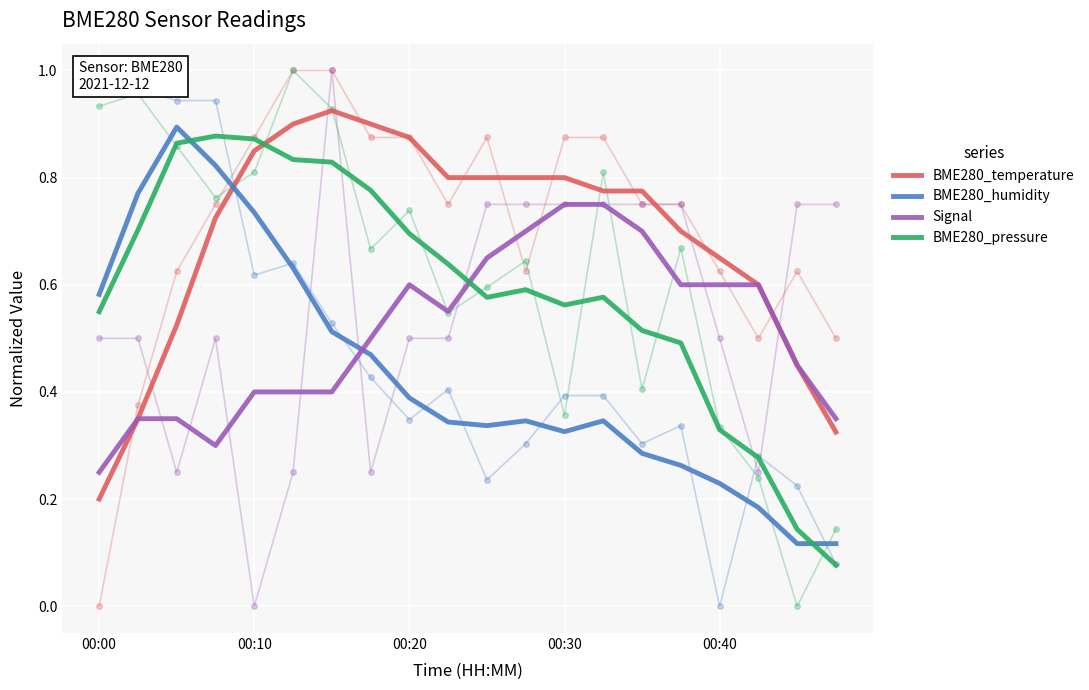

List the series in order of their overall mean, lowest first.

BME280_humidity, Signal, BME280_pressure, BME280_temperature